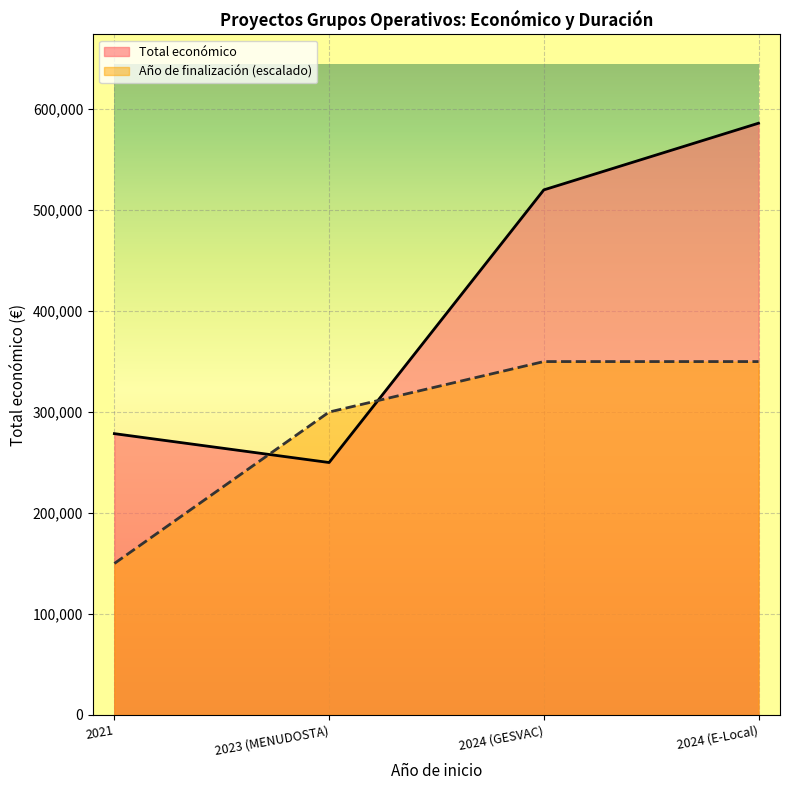

After their last crossing, which series has the higher values: Año de finalización or Total económico?

Total económico